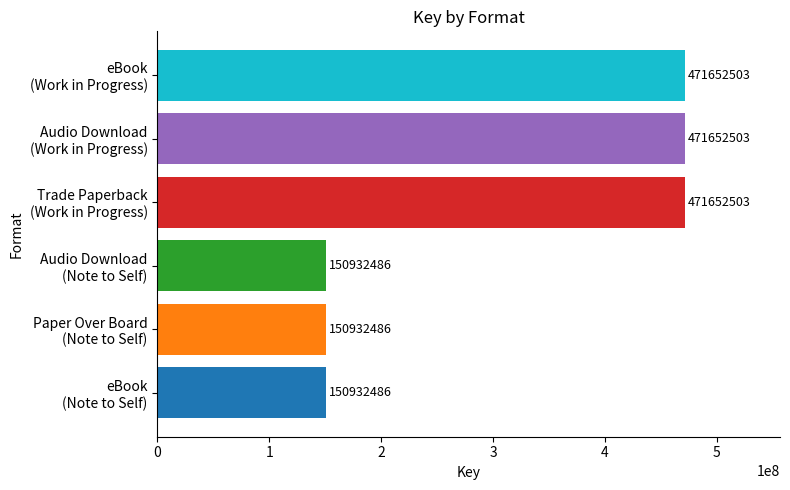

Reading top to bottom, what are all the values shown in this chart?

471652503	471652503	471652503	150932486	150932486	150932486